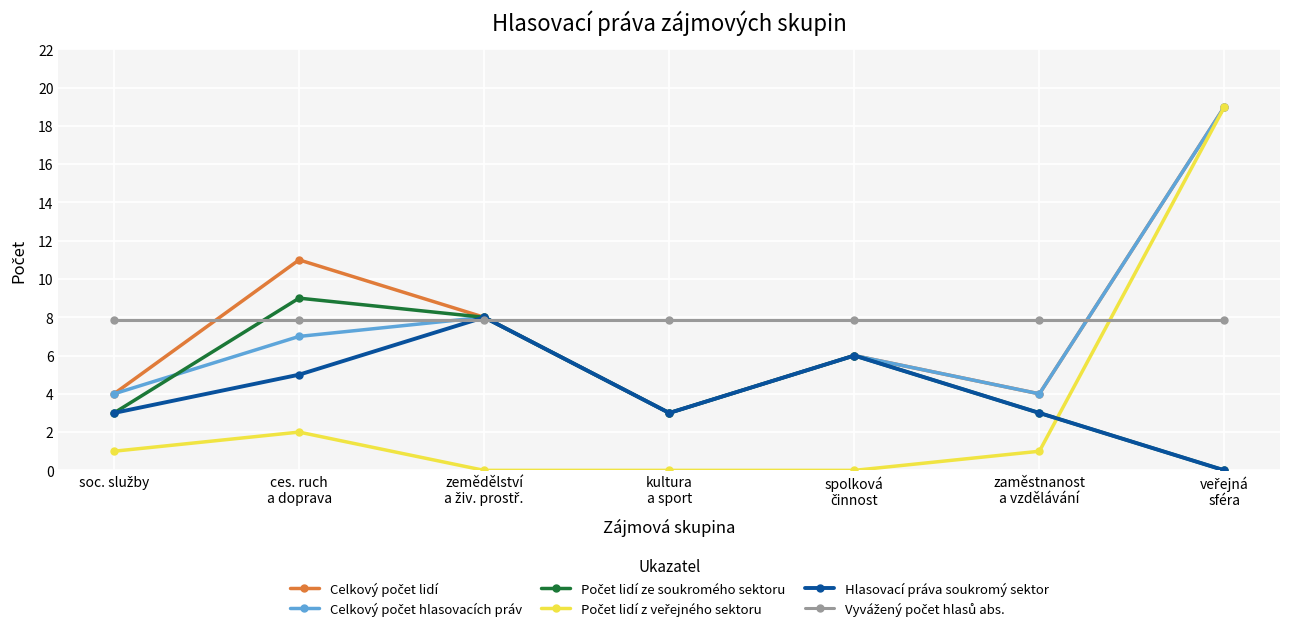

True or false: Hlasovací práva soukromý sektor has more than 2 points higher than both neighbors.

False